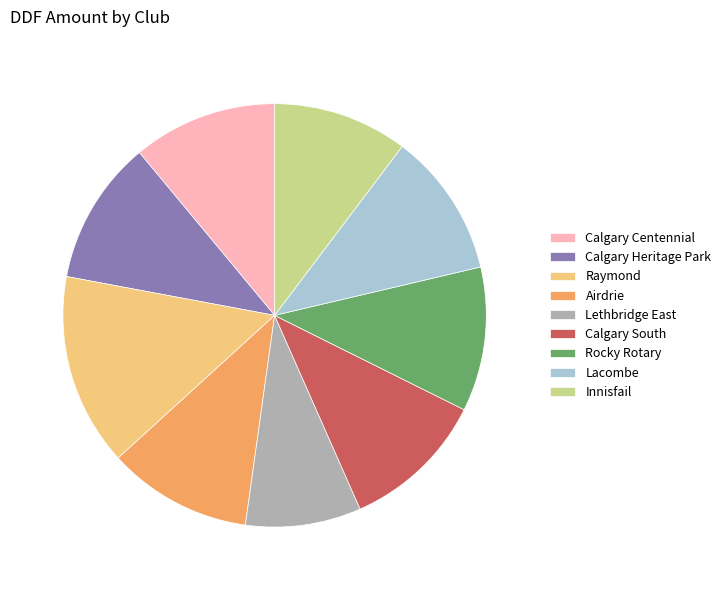

What is the smallest slice in the pie chart?

Lethbridge East